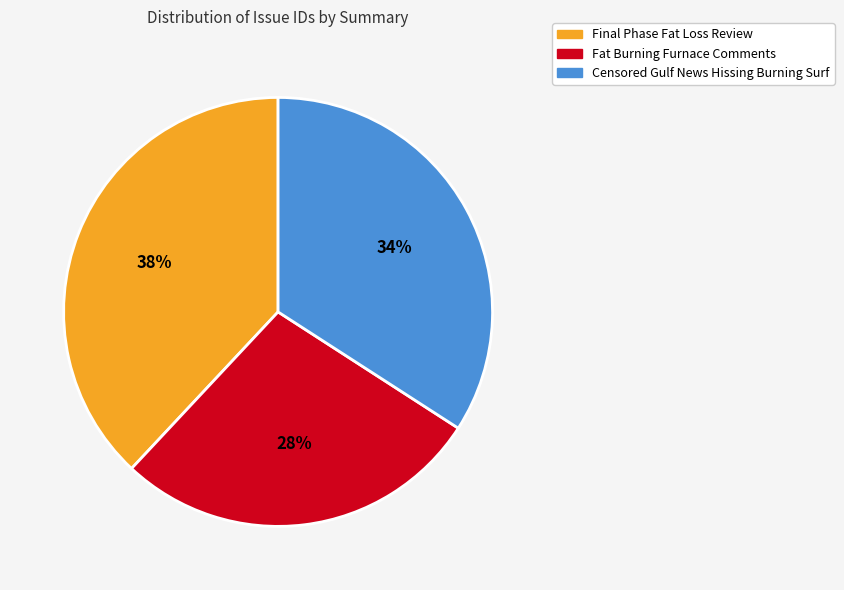

Which slice is the smallest?

Fat Burning Furnace Comments